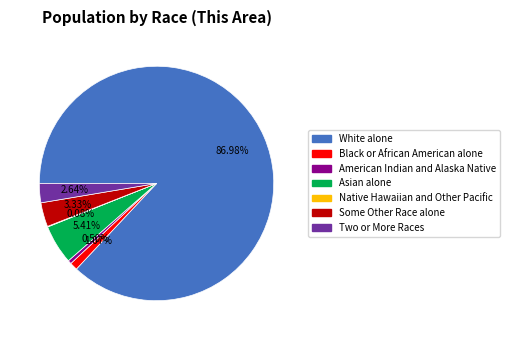

To the nearest percent, what is the average slice percentage?

14%